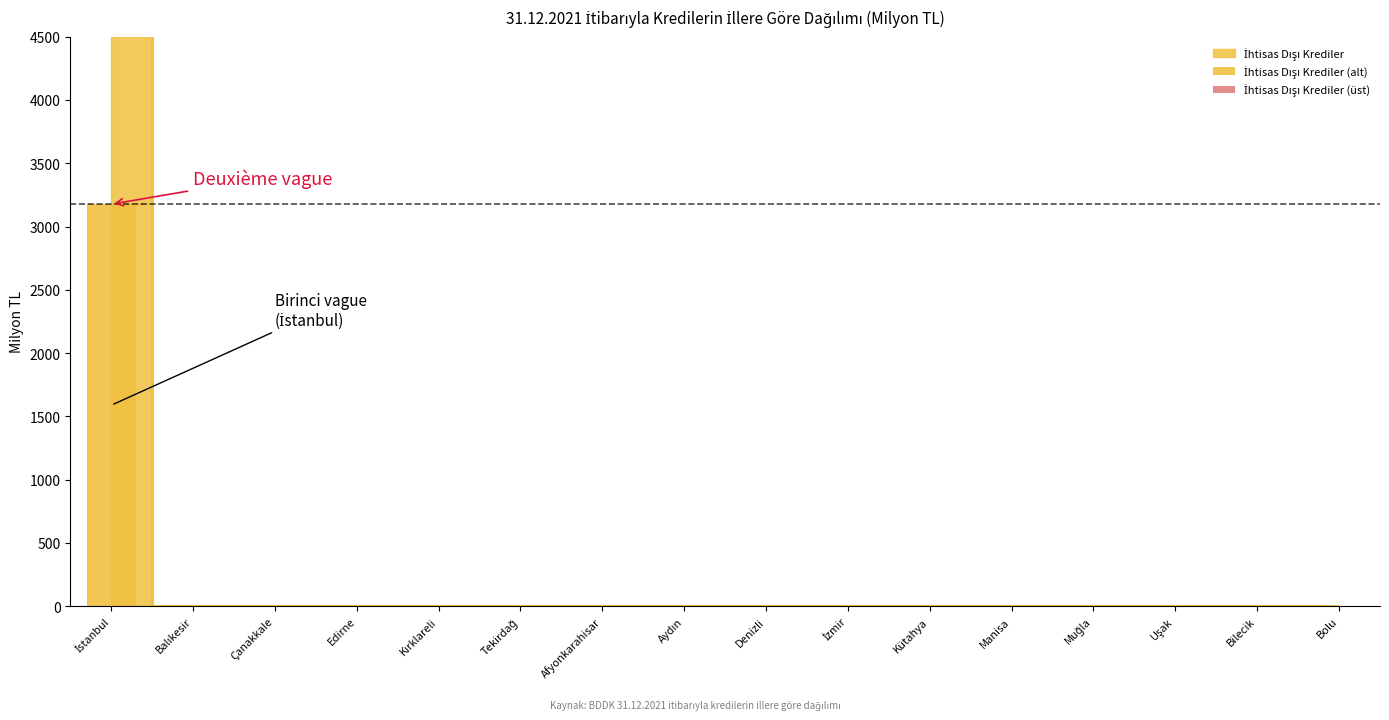

What is the greatest value displayed?

3176.3